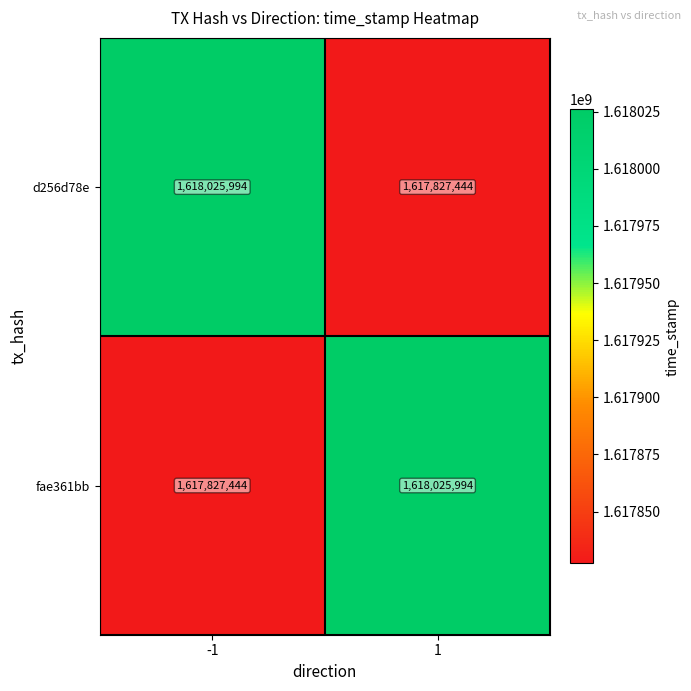

What is the sum of the d256d78e values at 1 and -1?

3235853438